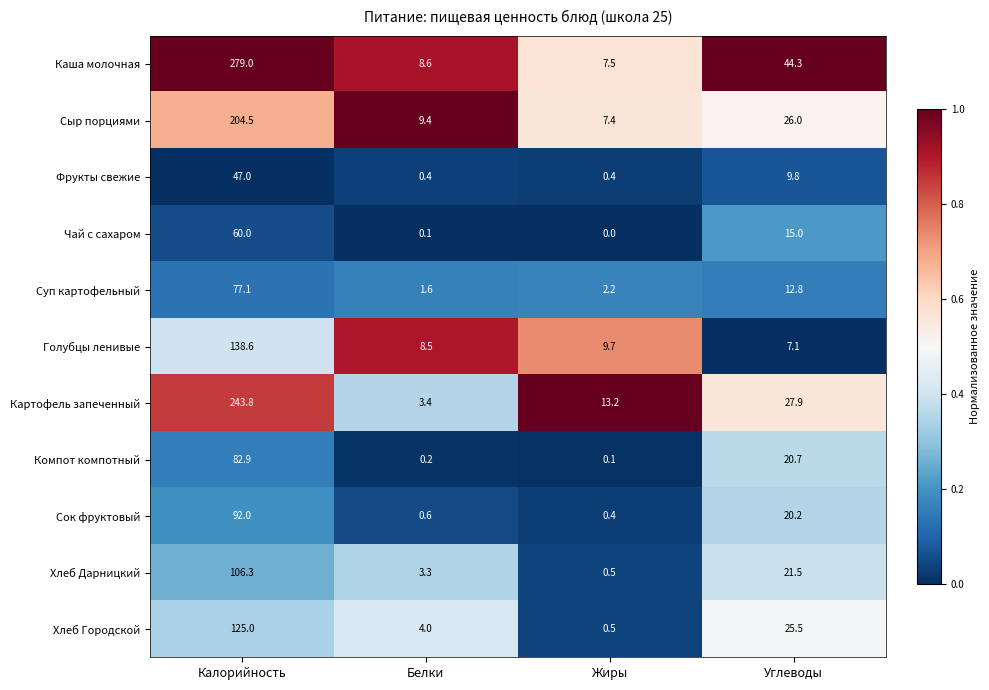

What is the difference between the maximum and second lowest values in the Сыр порциями series?

195.1